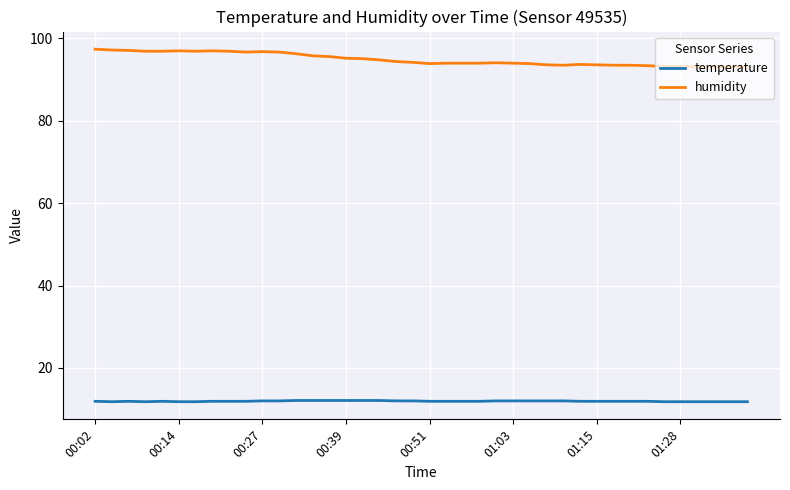

What is the smallest value displayed?

11.8